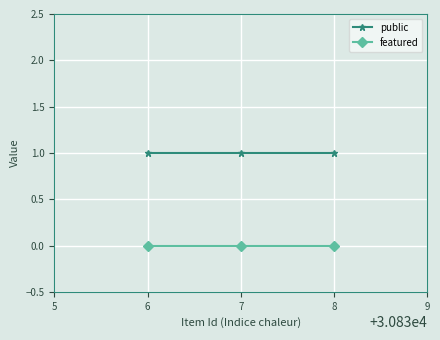

What are all the series names shown in the legend?

public, featured